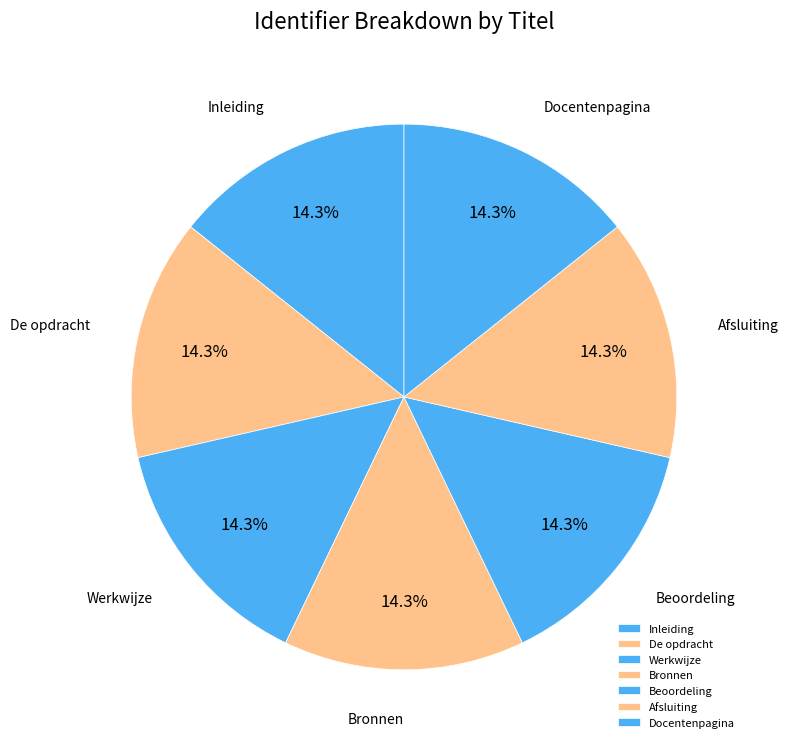

Is it true that Werkwijze is 14% of the pie?

True